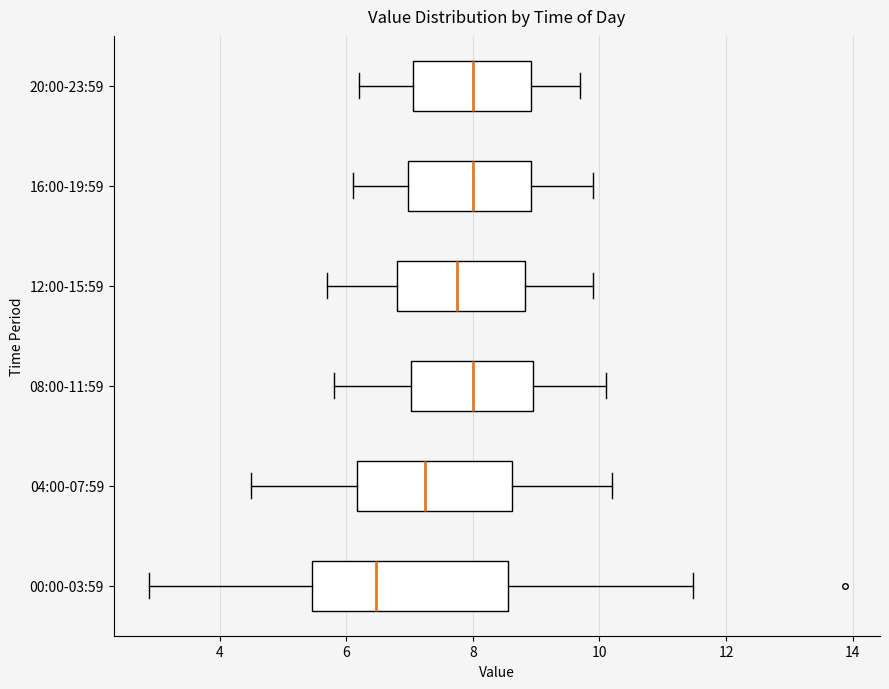

Reading bottom to top, read every box against the x-axis: the position of its median line, the range the box covers, and the ends of its whiskers. The values are not printed on the chart, so give them approximately, as read against the axis.

00:00-03:59: median 6.4, box 5.4 to 8.6, whiskers 2.8 to 11.4
04:00-07:59: median 7.2, box 6.2 to 8.6, whiskers 4.6 to 10.2
08:00-11:59: median 8.0, box 7.0 to 9.0, whiskers 5.8 to 10.2
12:00-15:59: median 7.8, box 6.8 to 8.8, whiskers 5.8 to 10.0
16:00-19:59: median 8.0, box 7.0 to 9.0, whiskers 6.2 to 10.0
20:00-23:59: median 8.0, box 7.0 to 9.0, whiskers 6.2 to 9.8